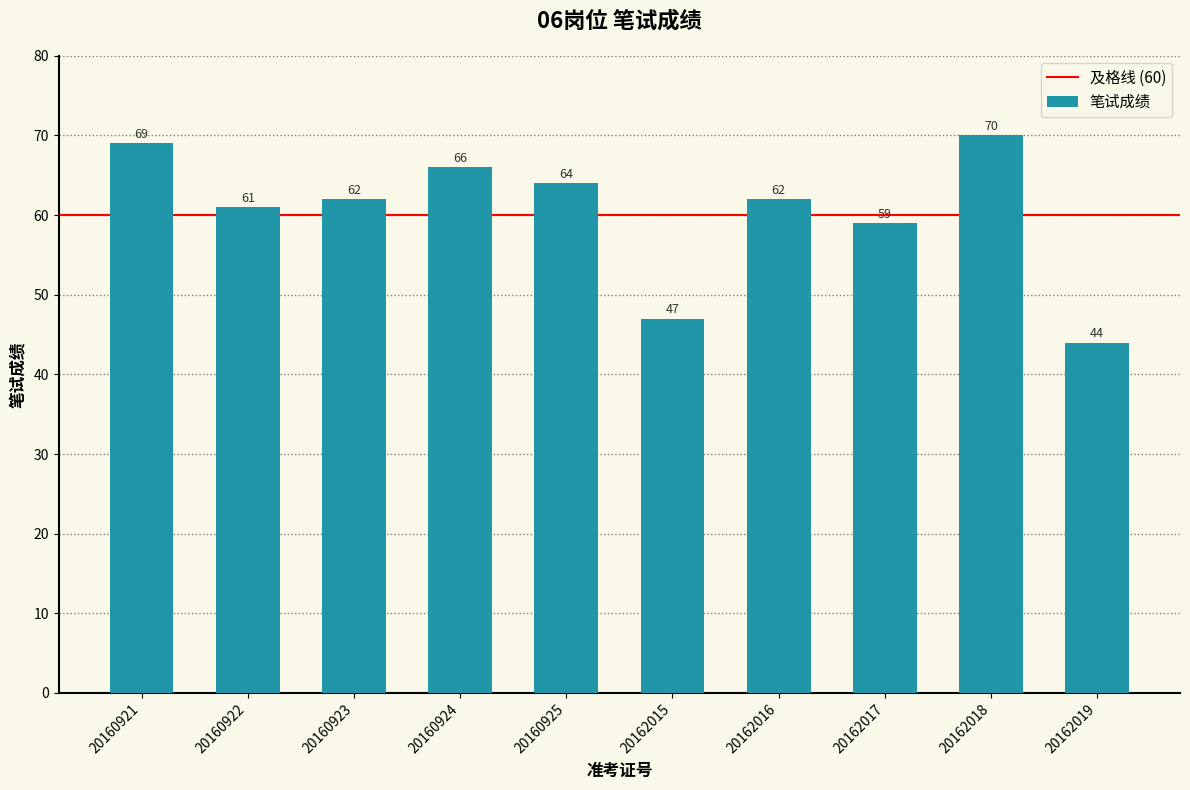

How many data points does each series have?

10